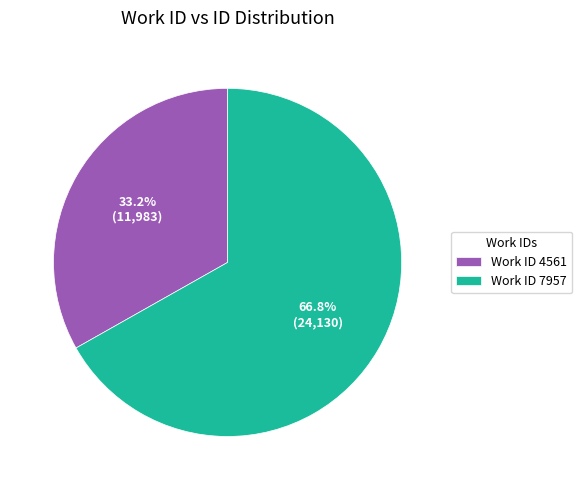

Does any single category account for the majority?

Yes